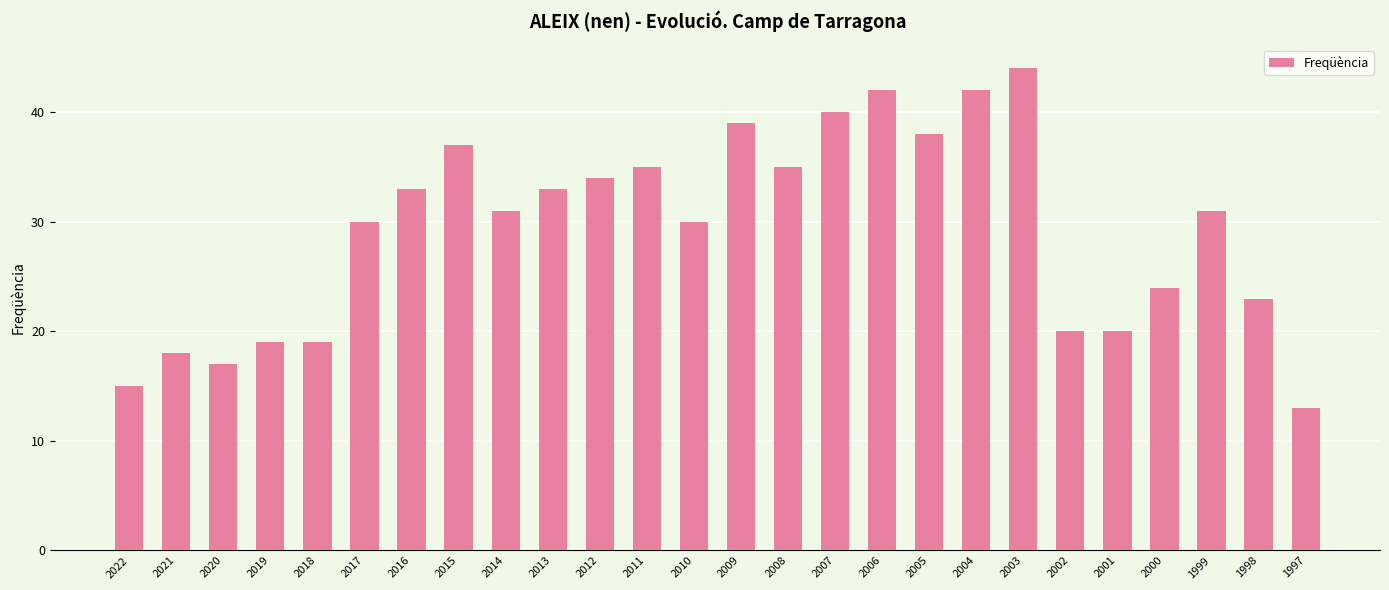

Is it true that the value at 2007 is 40?

True